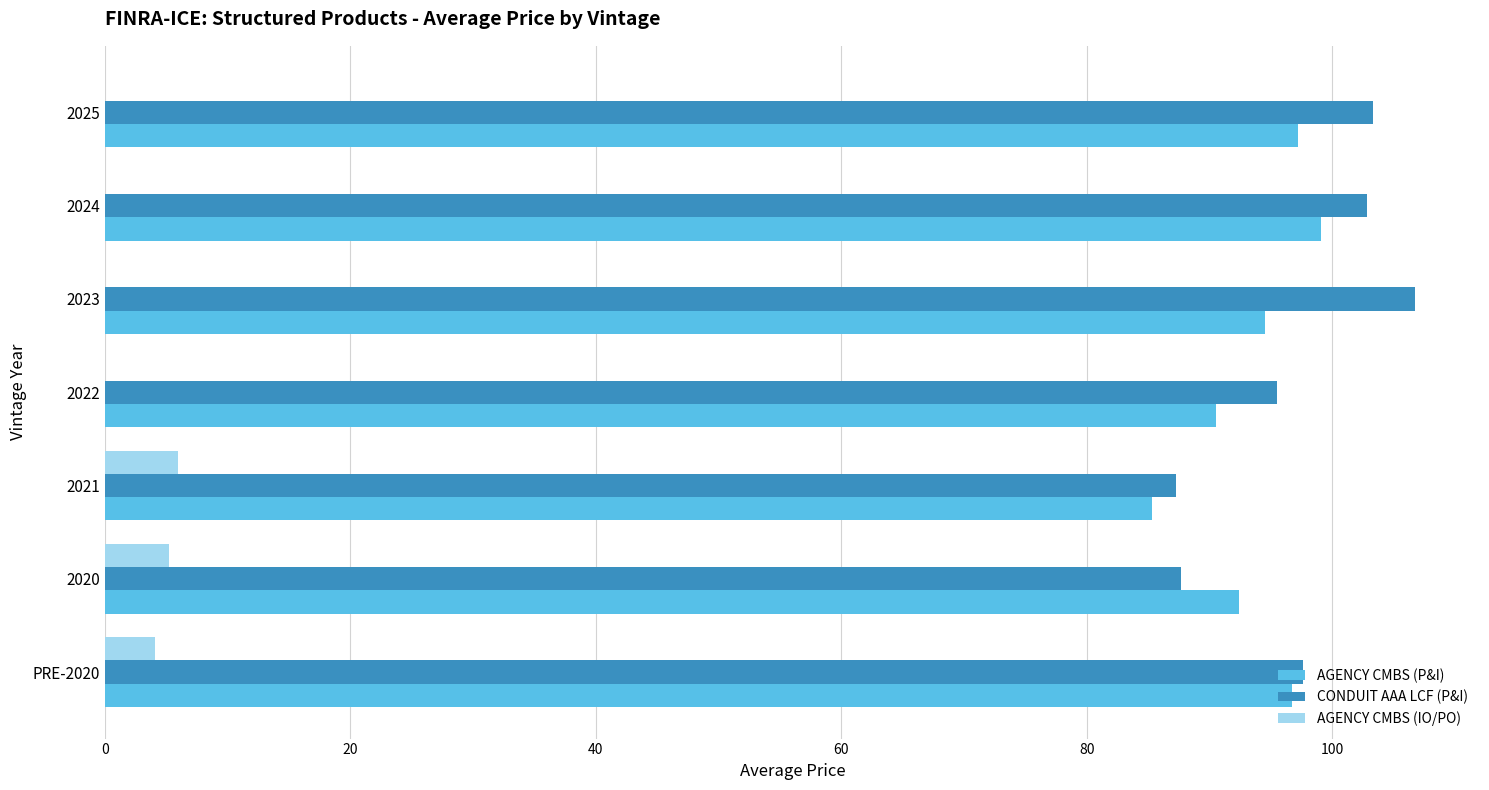

Is the value of CONDUIT AAA LCF (P&I) at 2025 greater than the value of AGENCY CMBS (IO/PO) at 2020?

Yes